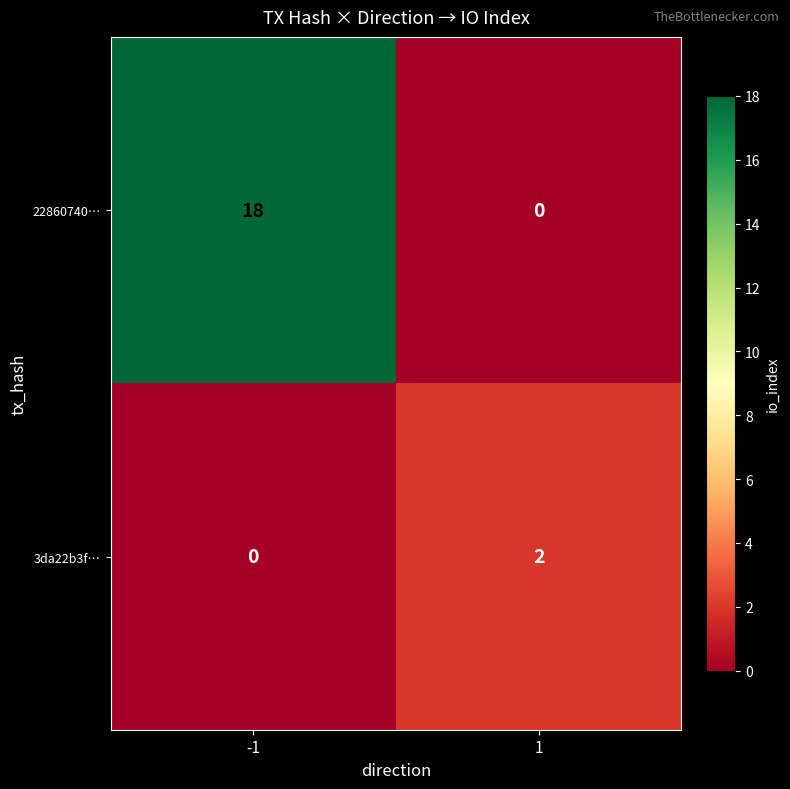

Rank the series by their average value, from lowest to highest.

3da22b3f…, 22860740…